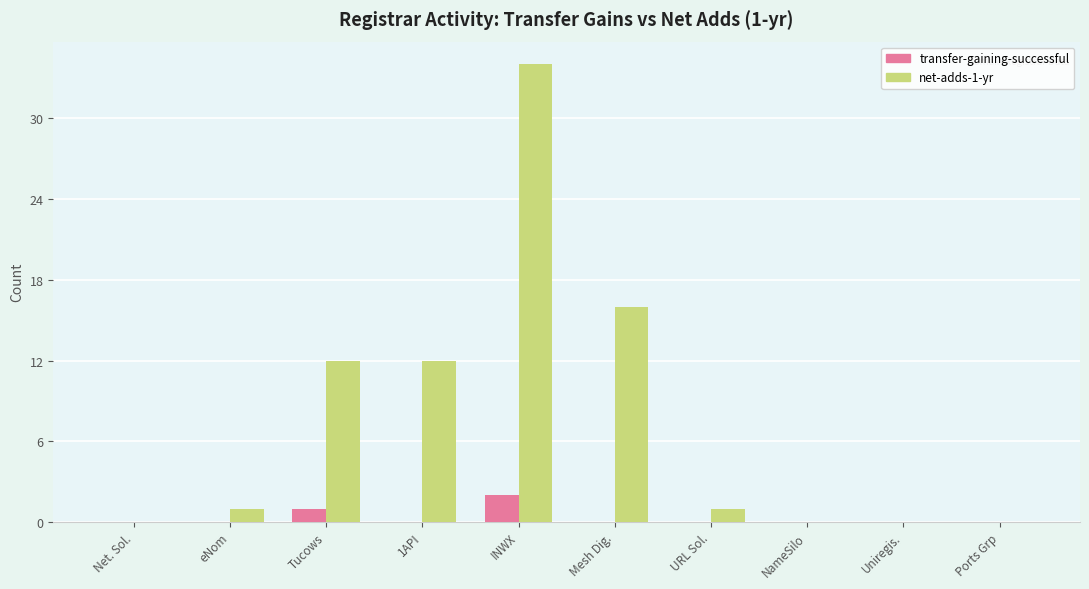

Which category has the highest value in the transfer-gaining-successful series?

INWX